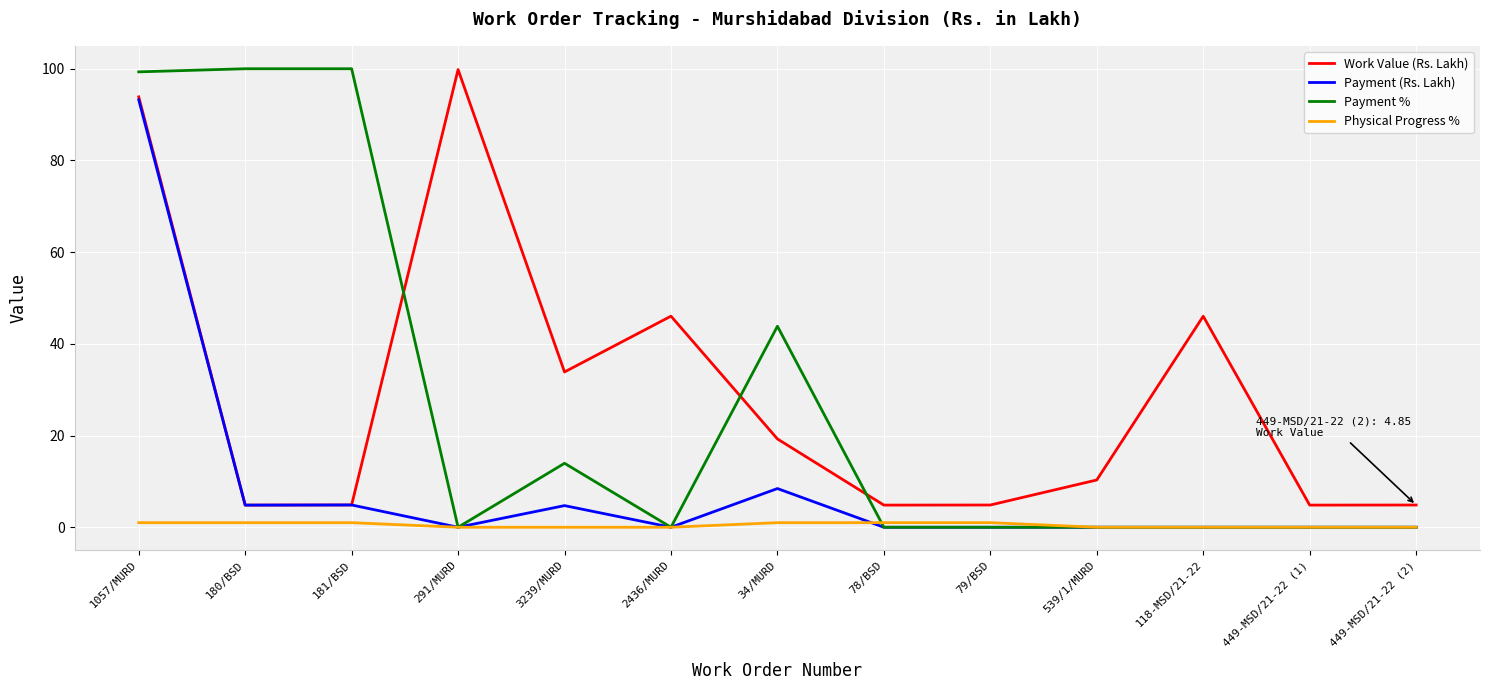

Which category has the highest value in the Payment (Rs. Lakh) series?

1057/MURD